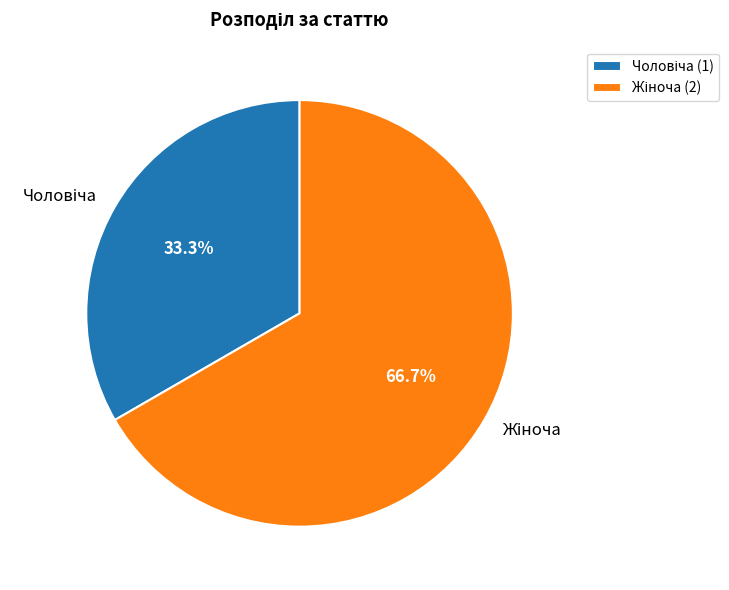

Does any single category account for the majority?

Yes